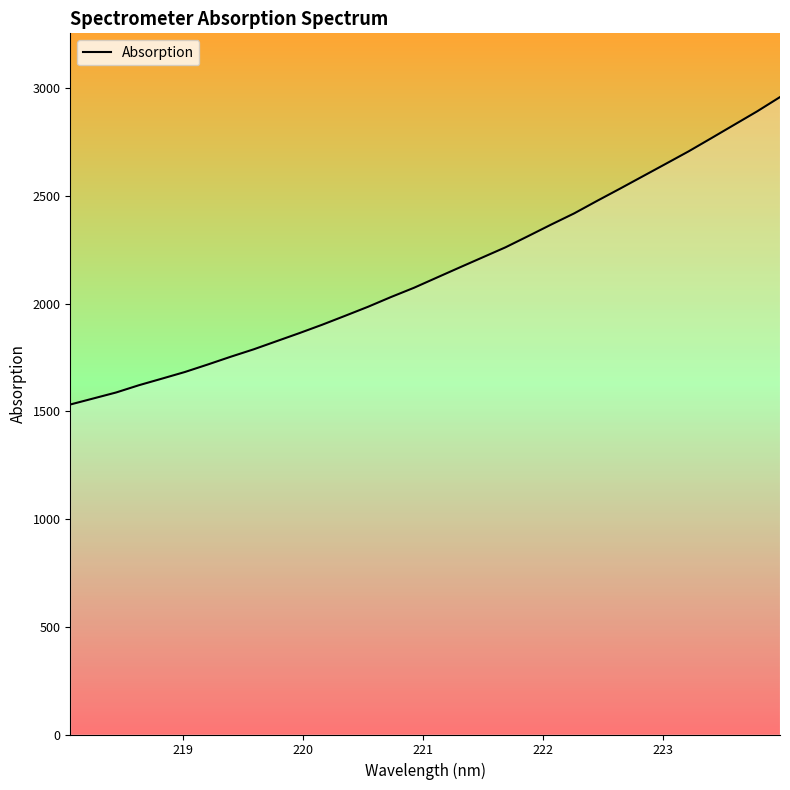

Is this an area chart (filled region under the line)?

No